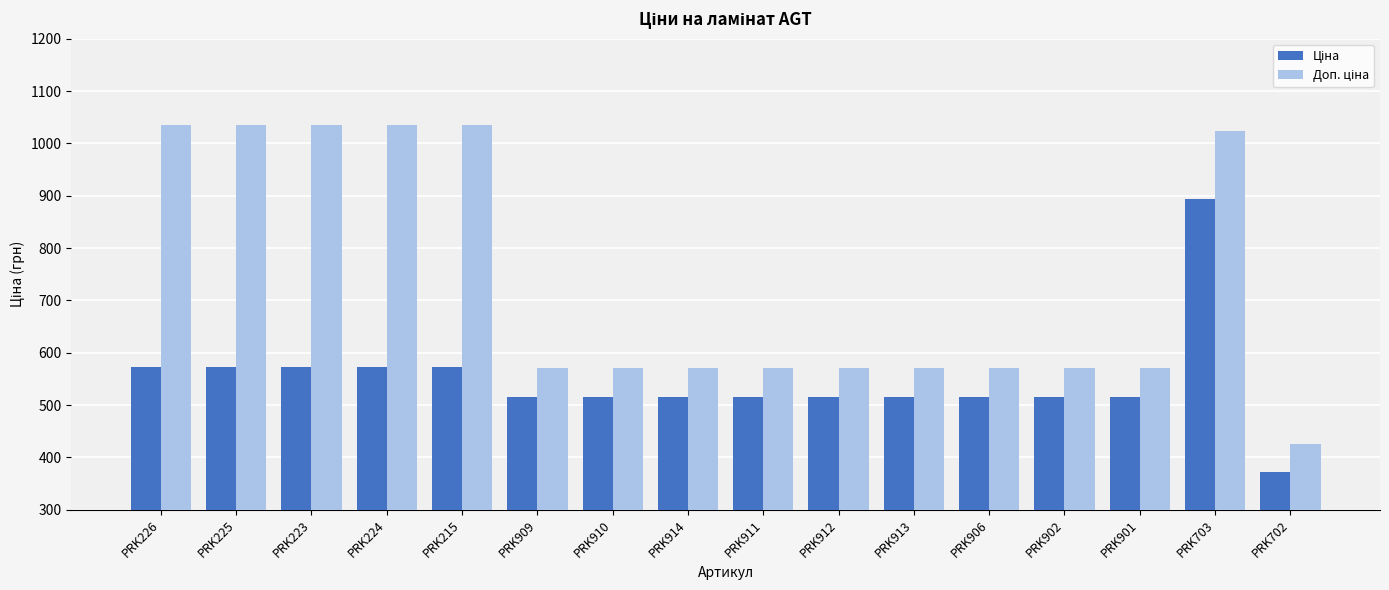

Does the chart contain stacked bars?

No